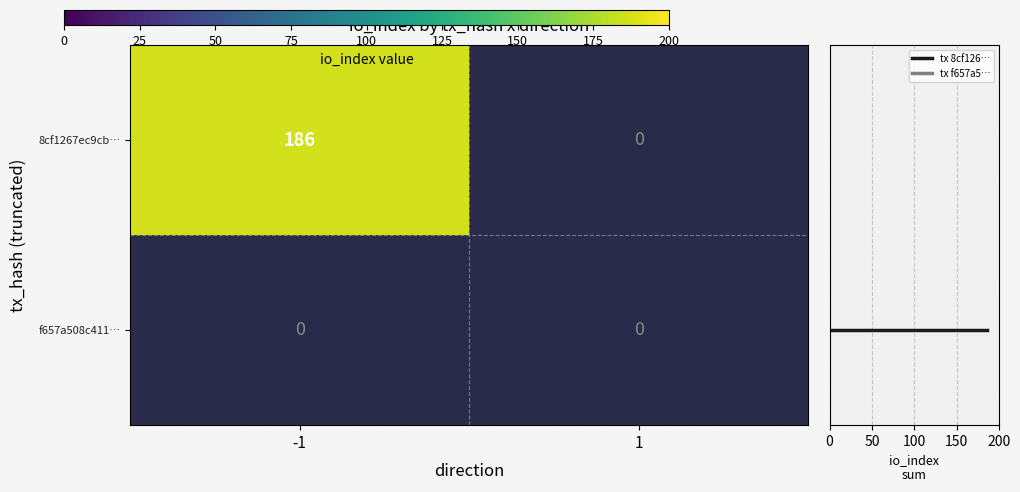

Rank the categories by f657a508c411… value from lowest to highest.

-1, 1